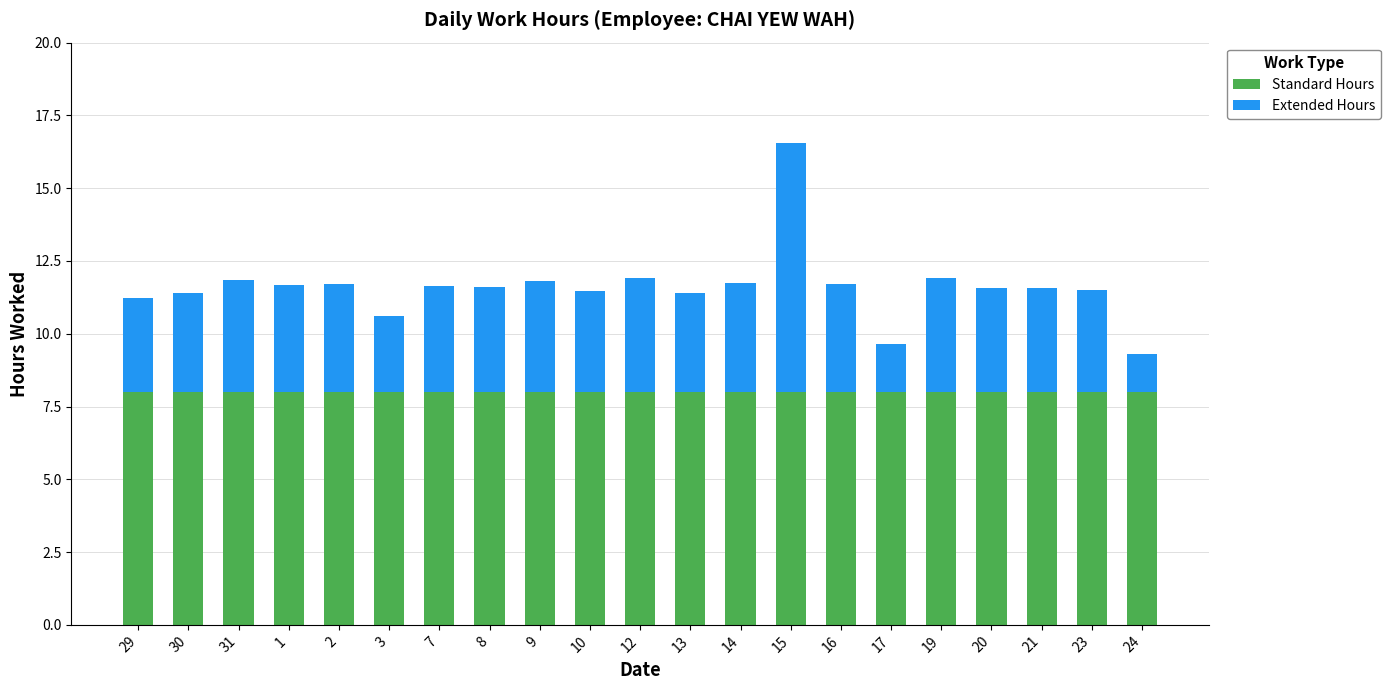

At which category is the sum across all series the highest?

15